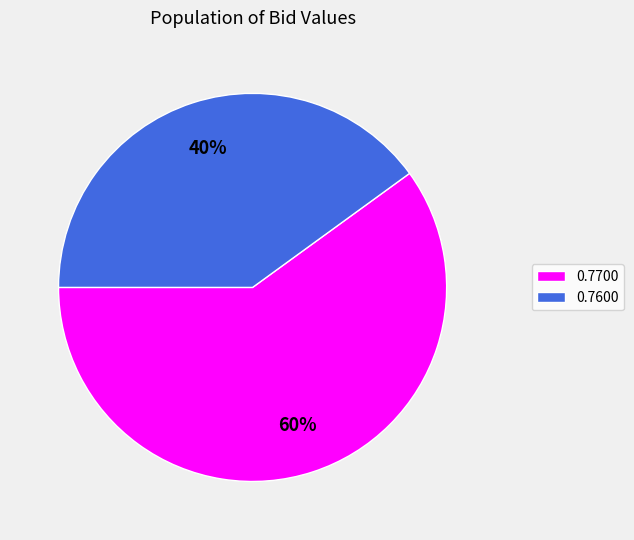

To the nearest percent, what is the difference between the largest and smallest slice percentages?

20%